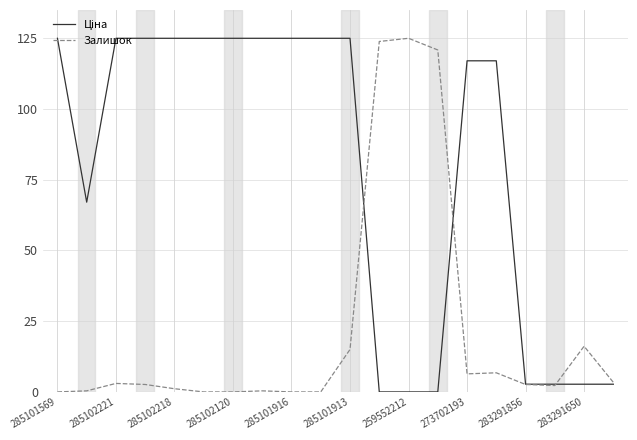

What is the maximum value shown in the chart?

125.0